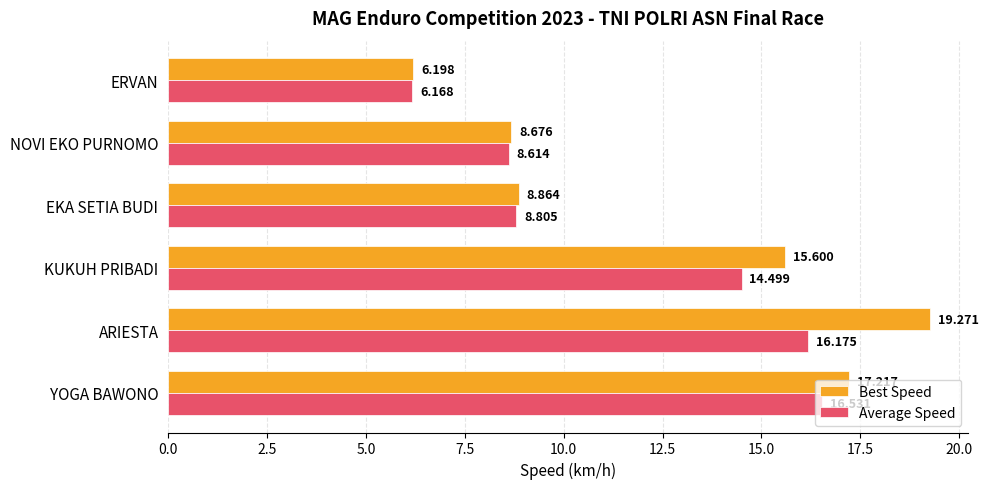

At which label does Best Speed reach its peak?

ARIESTA